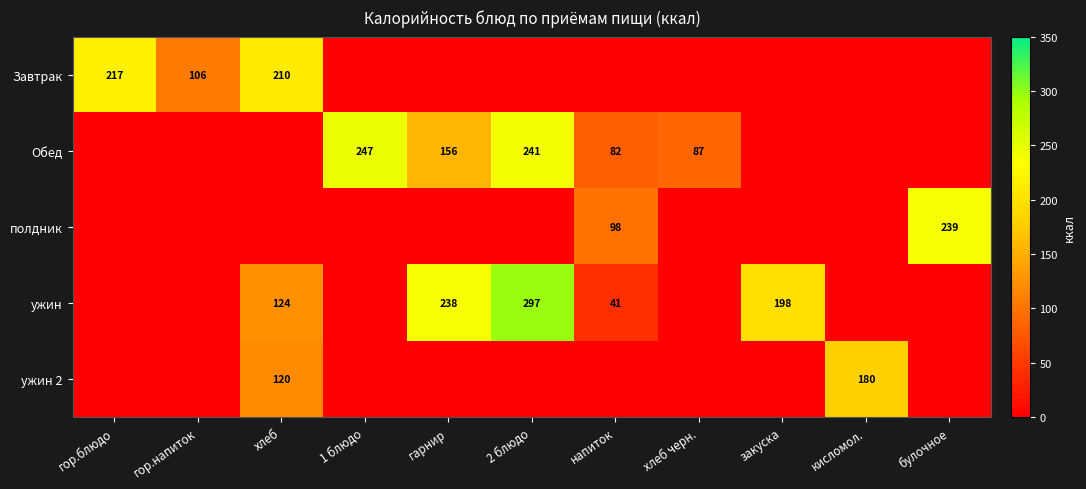

Is it true that ужин equals 198 at закуска?

True